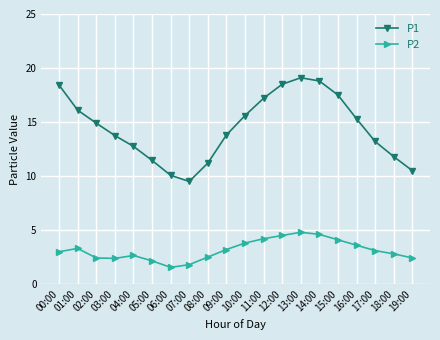

At which category is the sum across all series the highest?

13:00